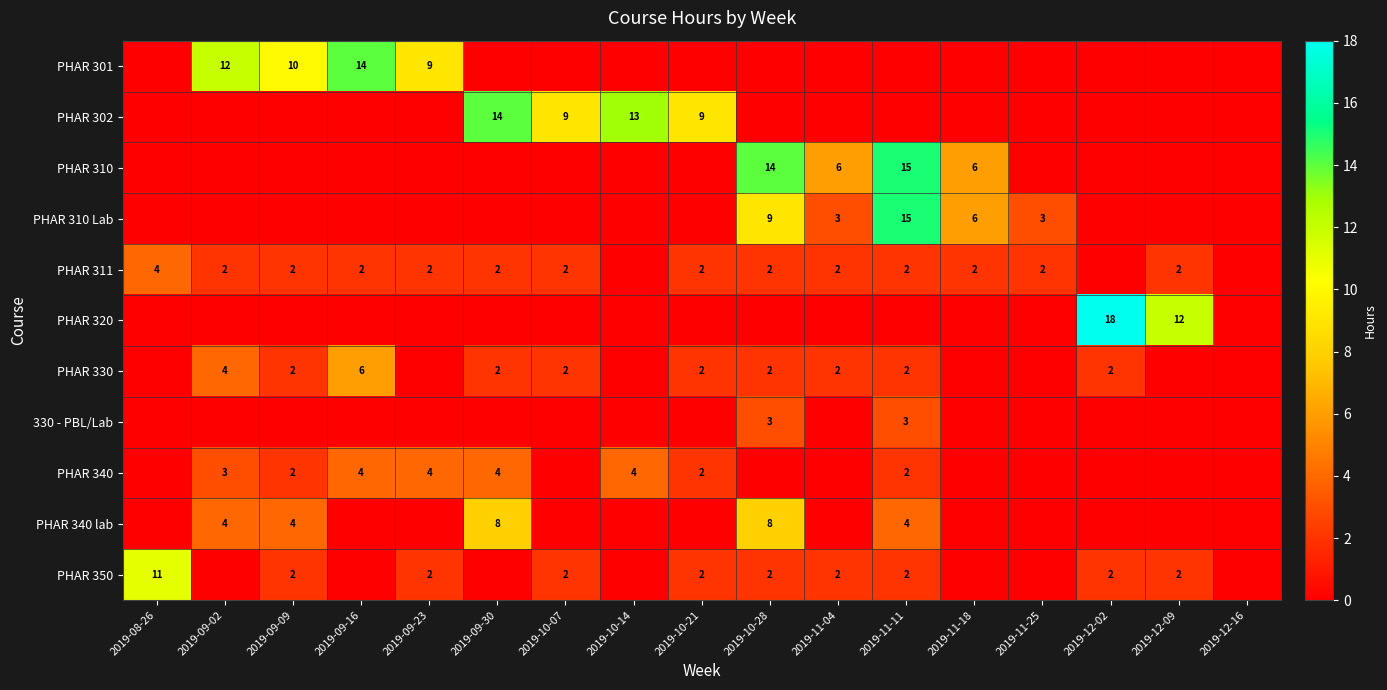

Is it true that PHAR 311 equals 3 at 2019-09-09?

False